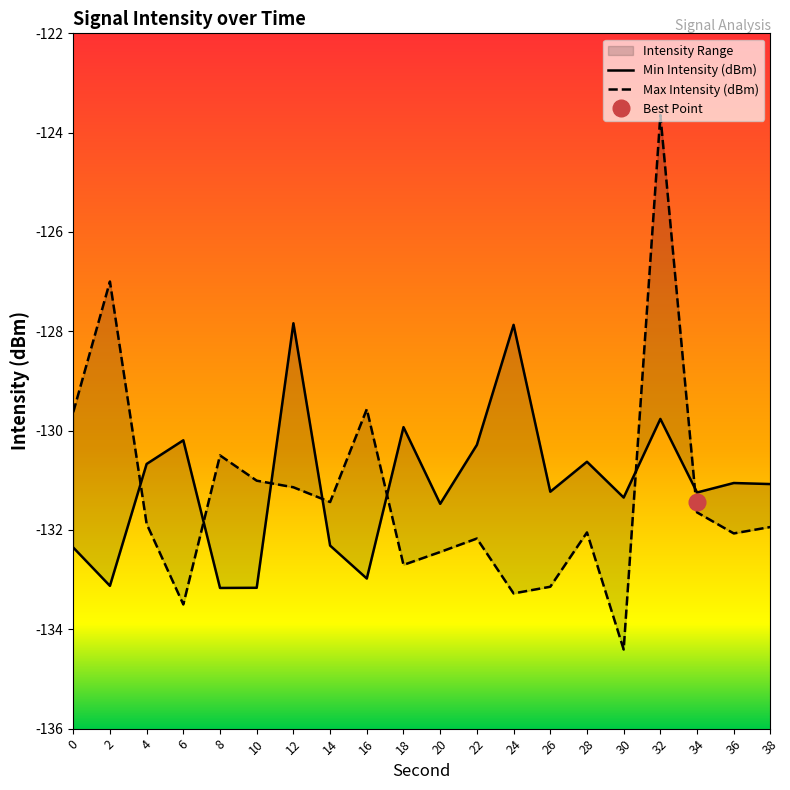

Which category has the highest value in the Max Intensity (dBm) series?

32